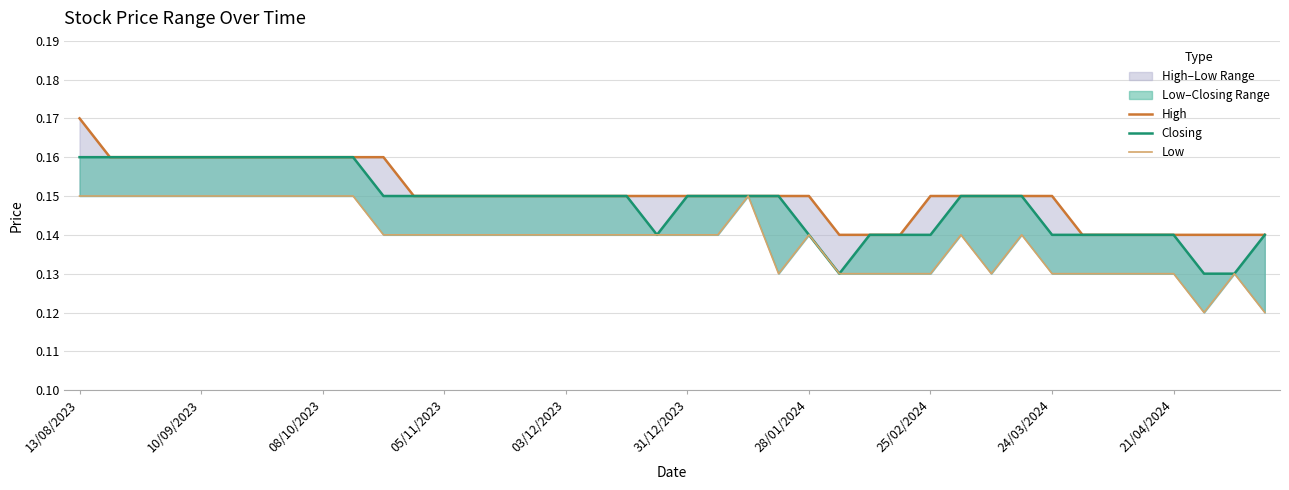

Which has a higher value, 15 or 36?

15